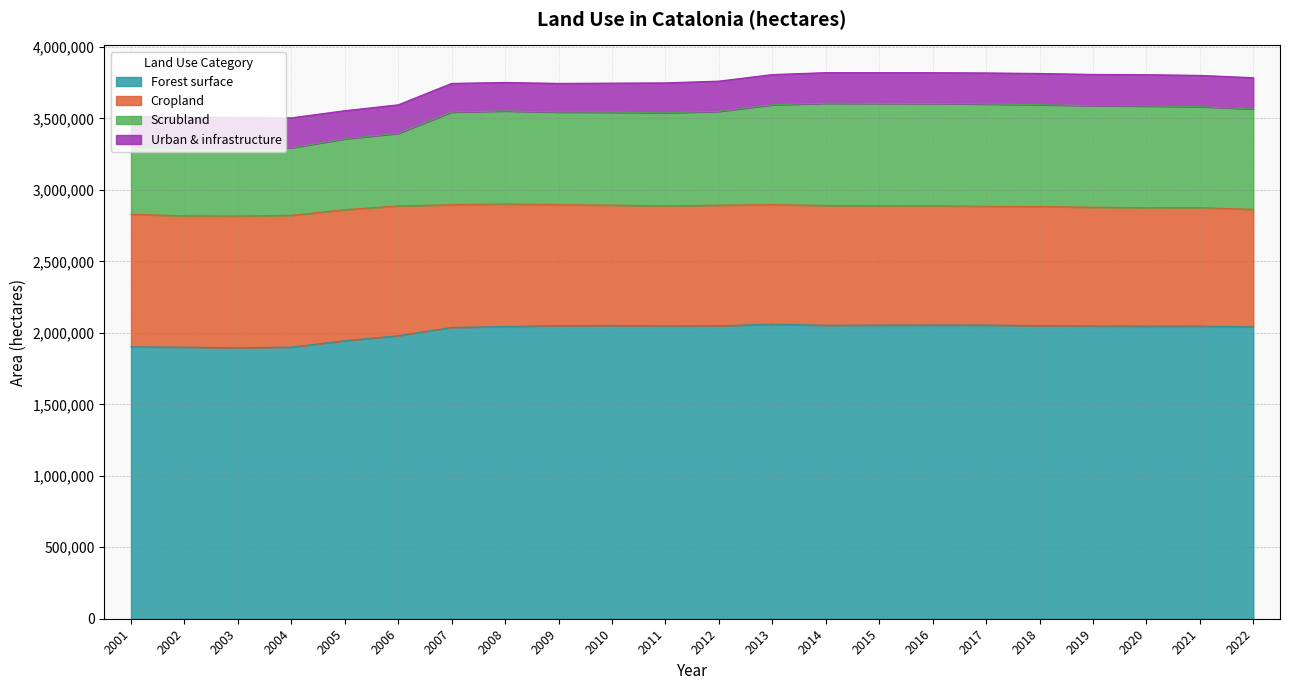

List the labels in order of Forest surface value, smallest first.

2003, 2002, 2004, 2001, 2005, 2006, 2007, 2022, 2008, 2020, 2021, 2019, 2011, 2012, 2009, 2018, 2010, 2014, 2015, 2017, 2016, 2013